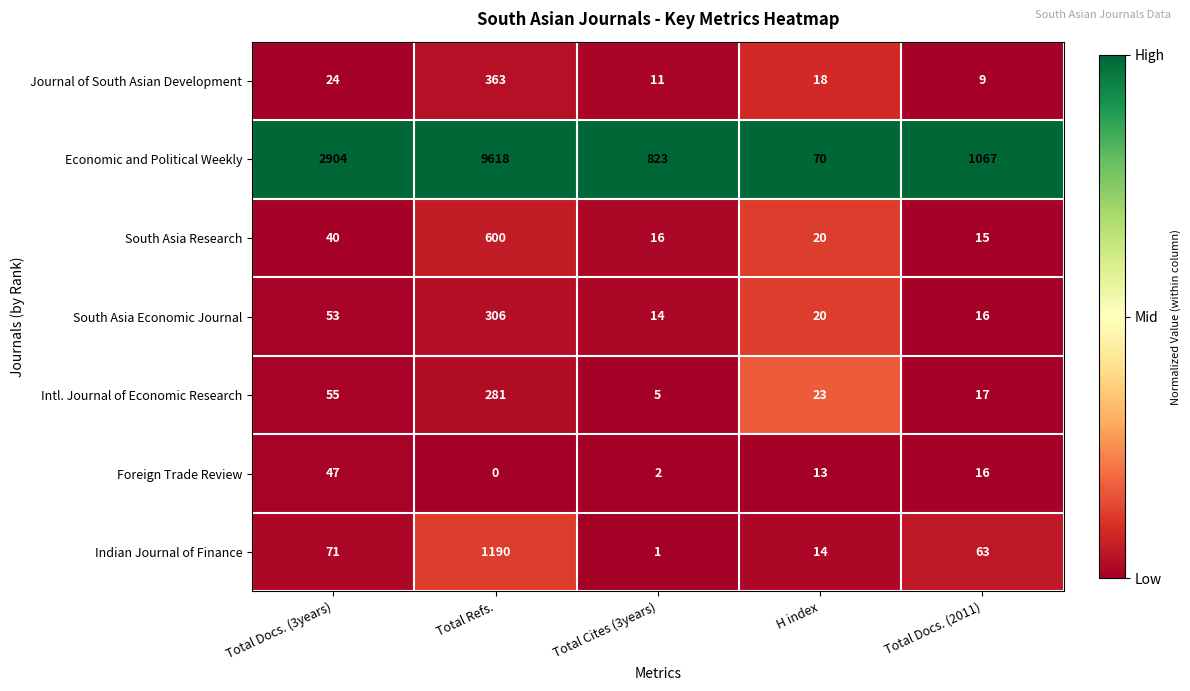

At which label is Indian Journal of Finance closest to 595?

Total Docs. (3years)